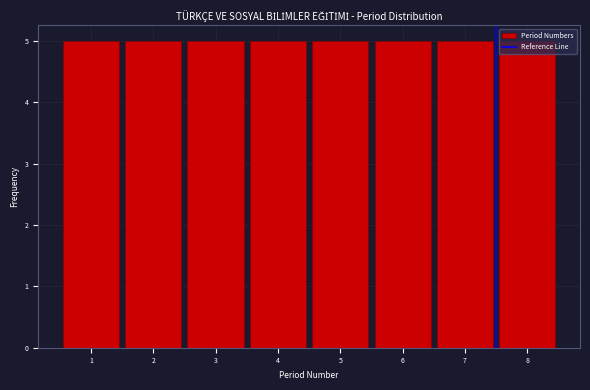

Reading left to right, list every bar in this chart as the range it spans on the x-axis followed by its height. The values are not printed on the chart, so give them approximately, as read against the axis.

0.5 to 1.5: 5
1.5 to 2.5: 5
2.5 to 3.5: 5
3.5 to 4.5: 5
4.5 to 5.5: 5
5.5 to 6.5: 5
6.5 to 7.5: 5
7.5 to 8.5: 5